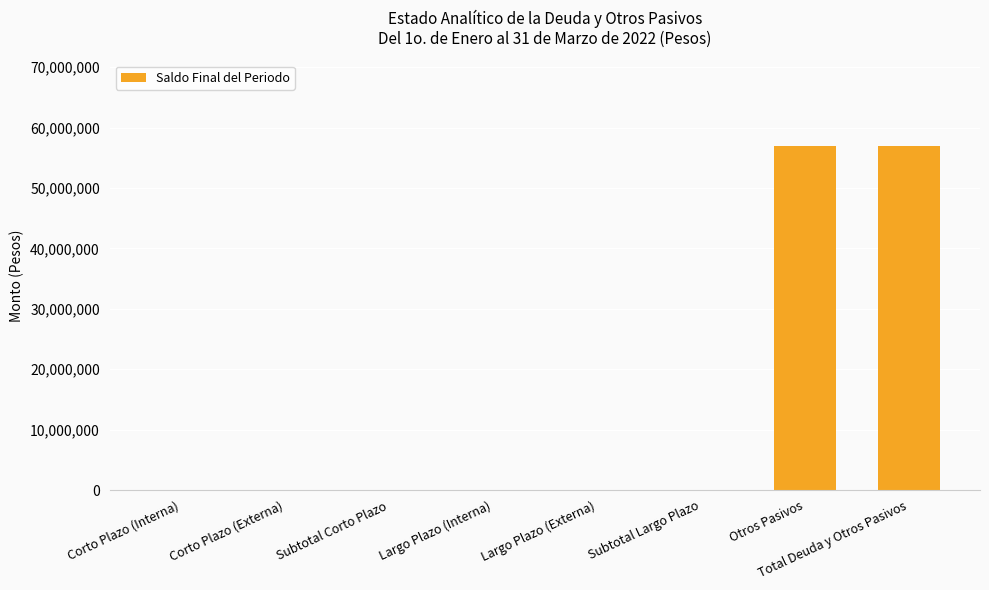

What is the change in value from Largo Plazo (Interna) to Total Deuda y Otros Pasivos?

+56870524